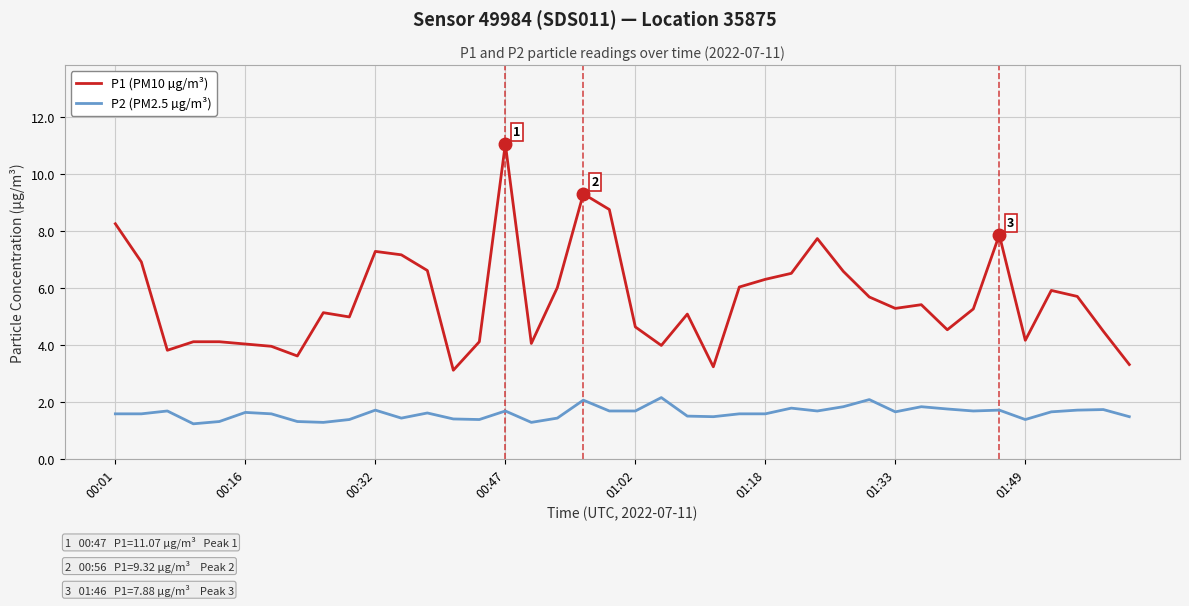

What is the highest value of the P2 (PM2.5 µg/m³) series?

2.2